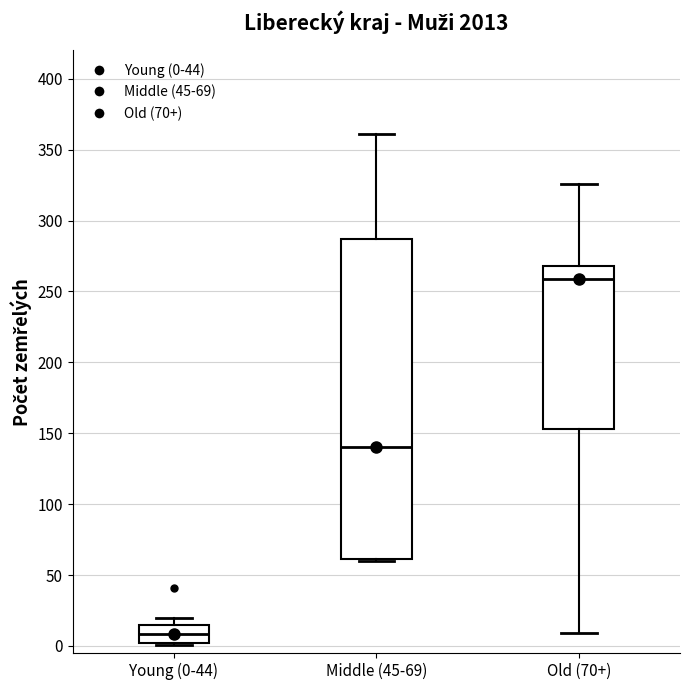

Which box has the highest median line?

Old (70+)